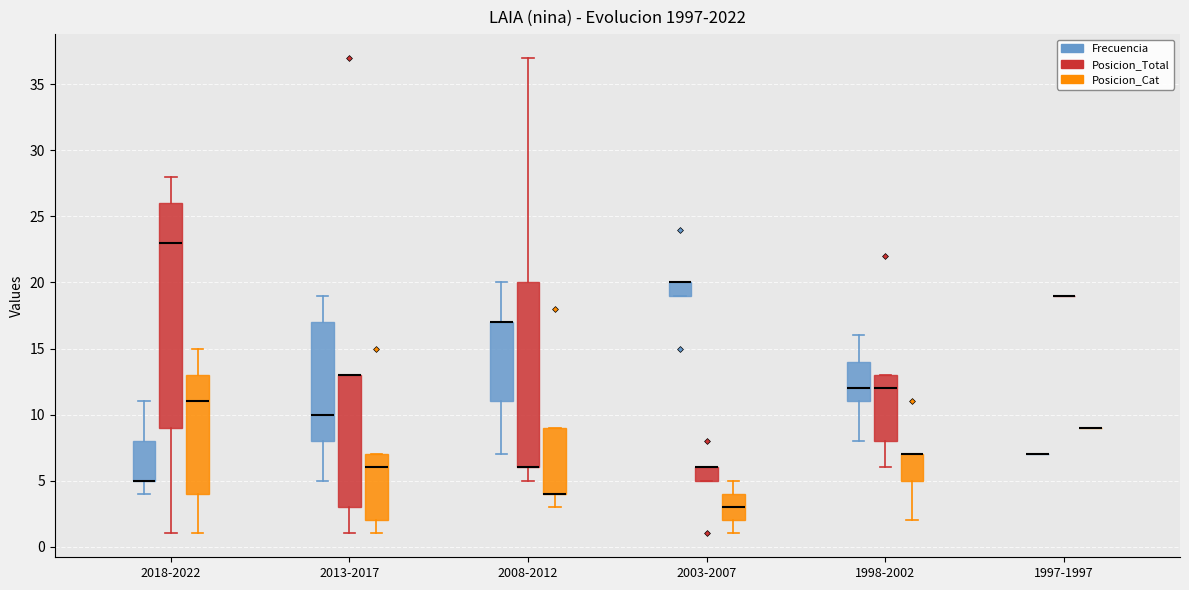

Comparing the boxes themselves (not the whiskers), which one is the tallest?

2018-2022 (Posicion_Total)